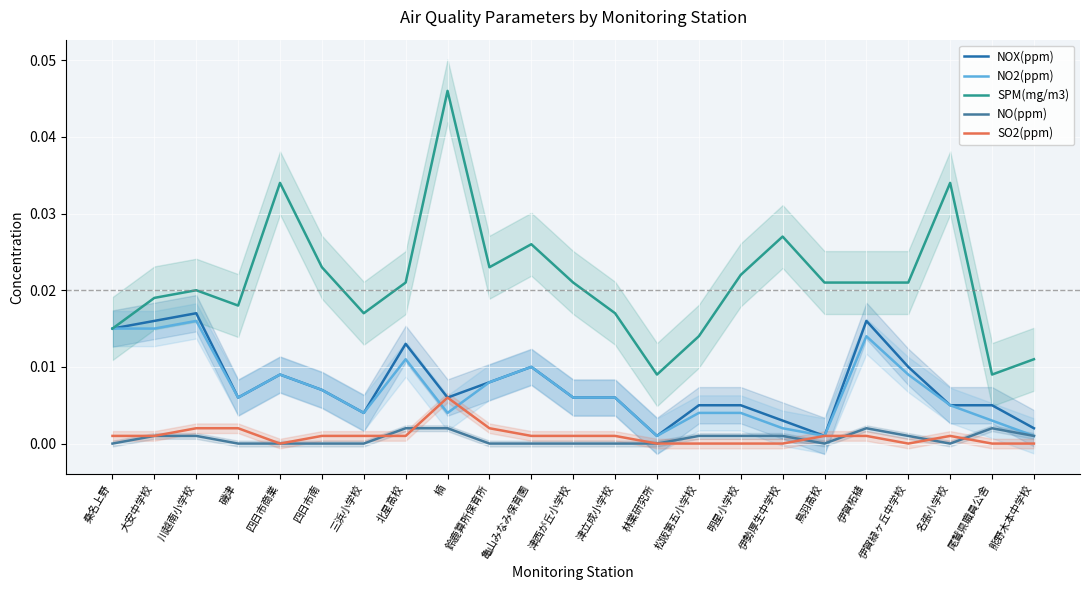

Which series has the largest total across all categories?

SPM(mg/m3)